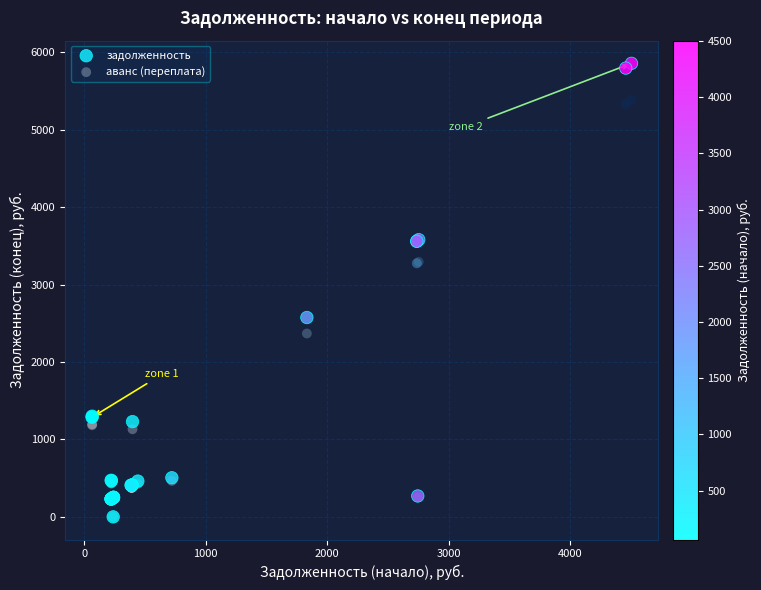

In the аванс (переплата) series, what Y value is closest to 2693?

2368.0